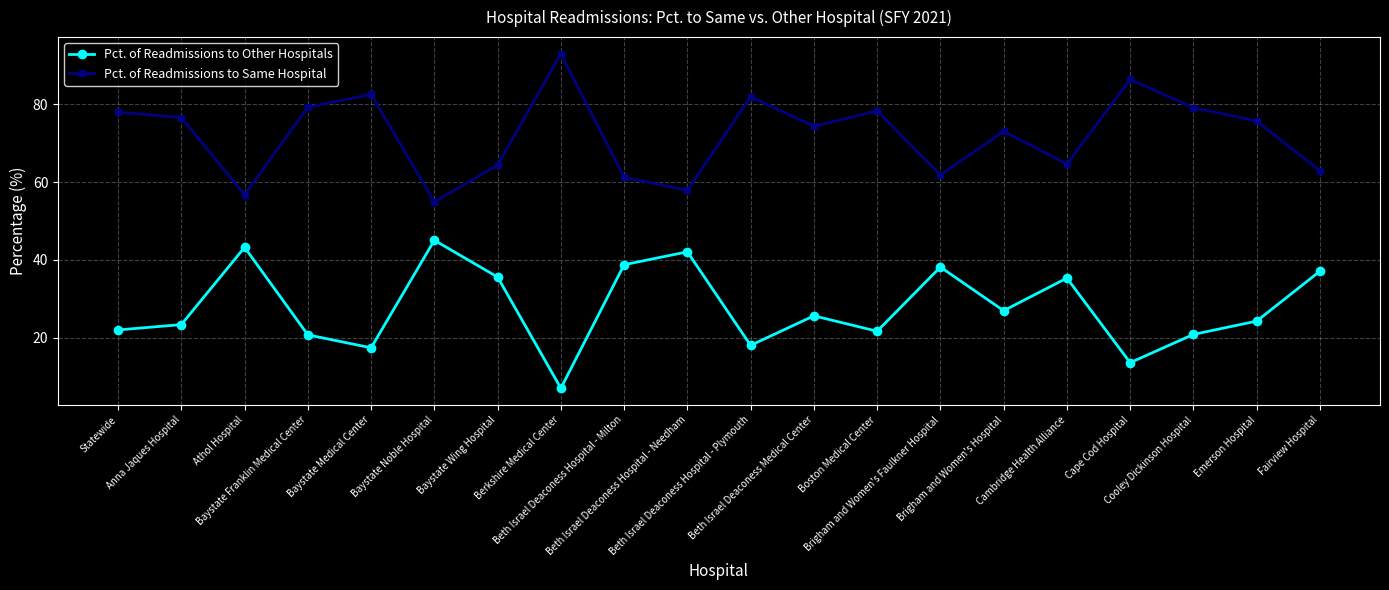

What are all the series names shown in the legend?

Pct. of Readmissions to Other Hospitals, Pct. of Readmissions to Same Hospital